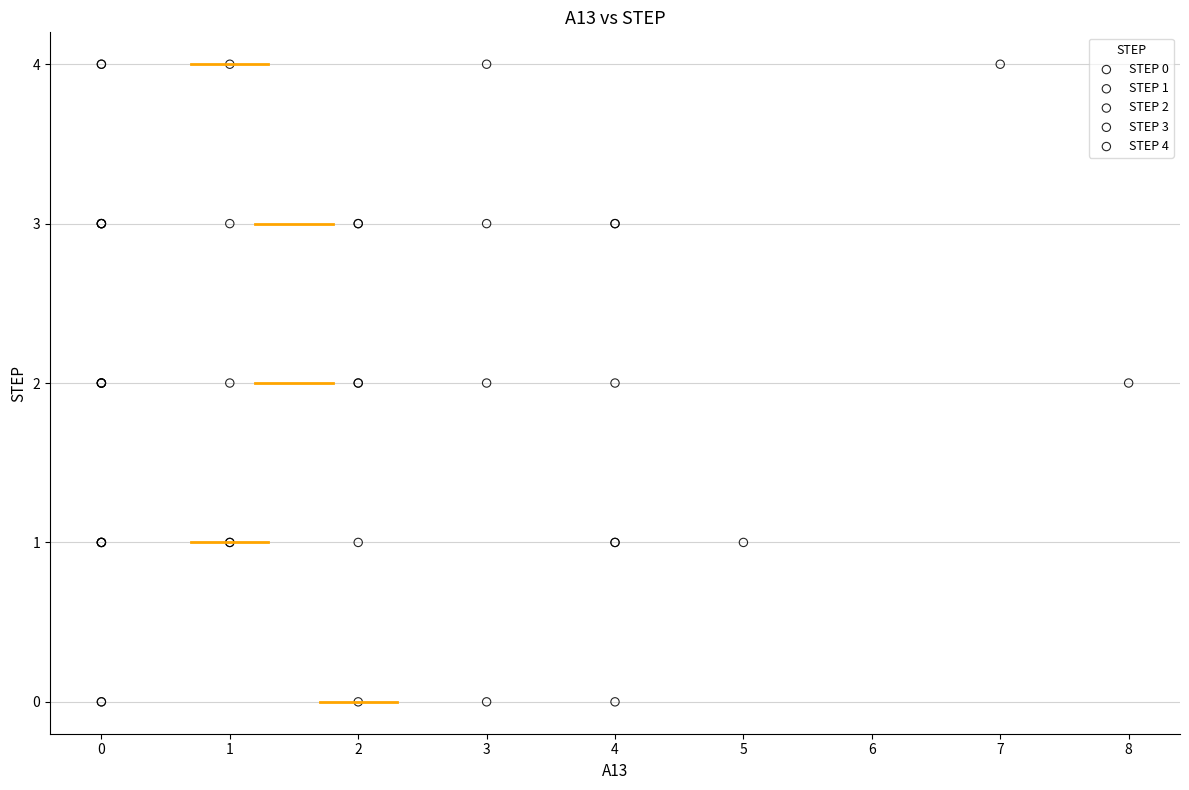

What are all the series names shown in the legend?

STEP 0, STEP 1, STEP 2, STEP 3, STEP 4